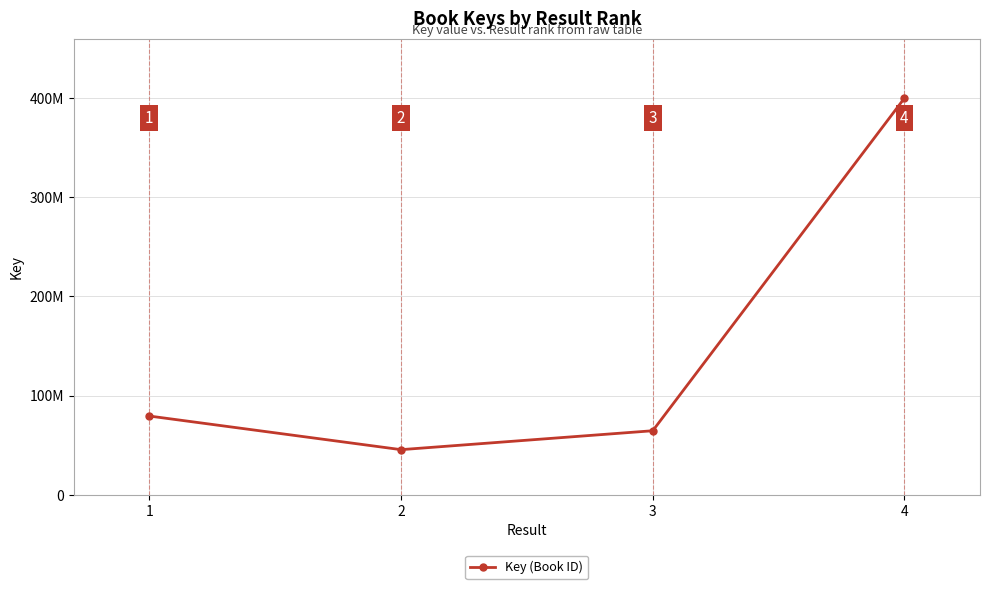

What is the value of the 4th point from the left?

400094893